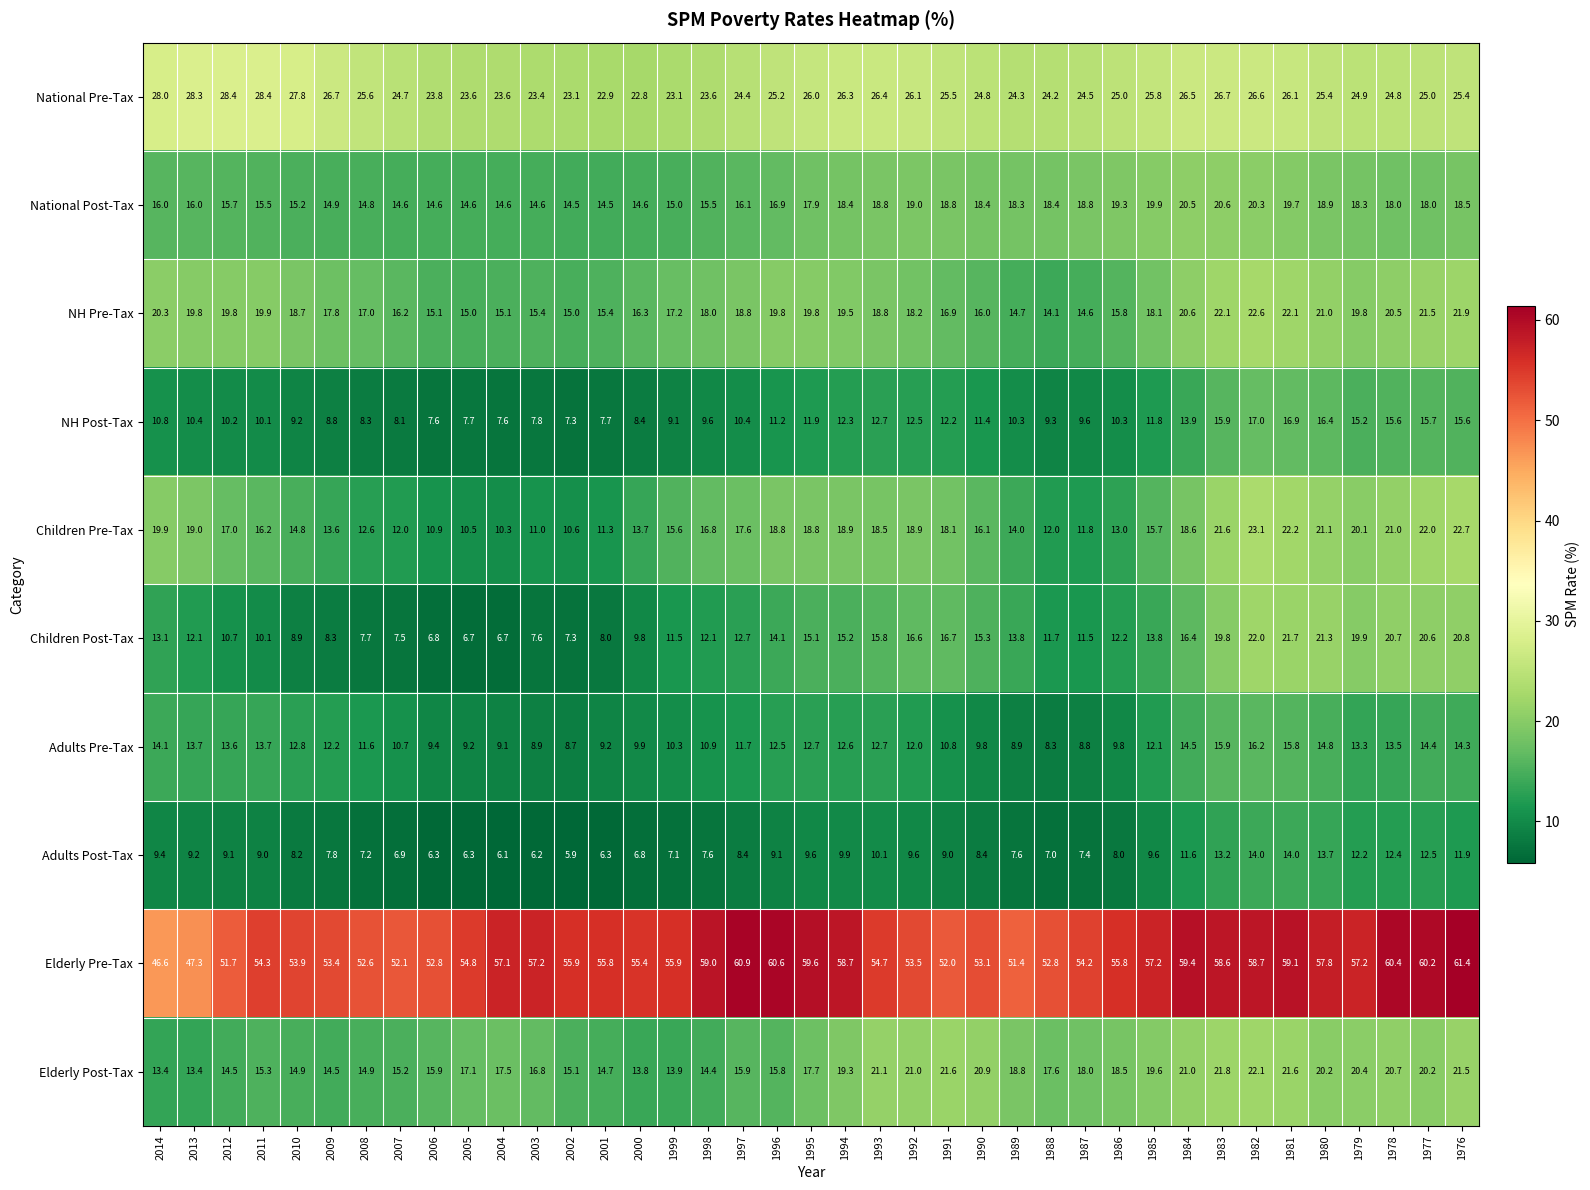

Rank the series at 2004 from lowest to highest value.

Adults Post-Tax, Children Post-Tax, NH Post-Tax, Adults Pre-Tax, Children Pre-Tax, National Post-Tax, NH Pre-Tax, Elderly Post-Tax, National Pre-Tax, Elderly Pre-Tax